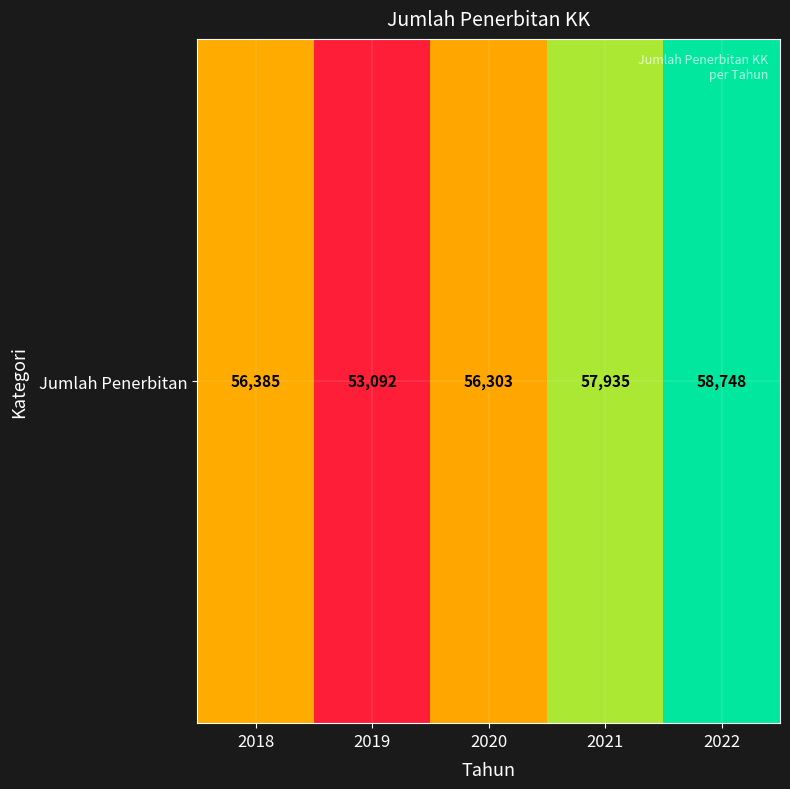

Approximately how many times larger is the value at 2022 compared to 2020?

1.0